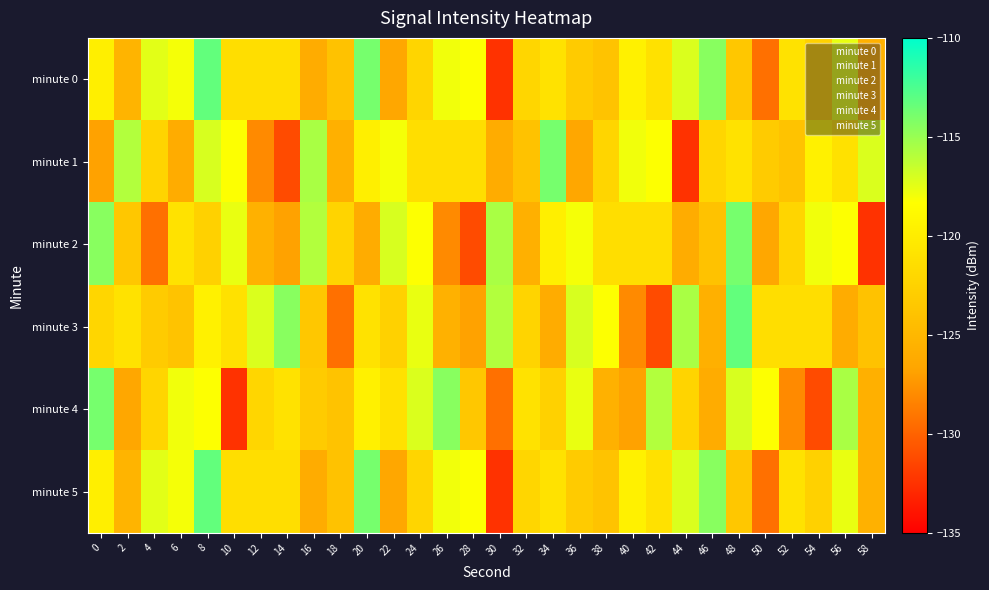

Which has a higher value, 2 or 22?

2